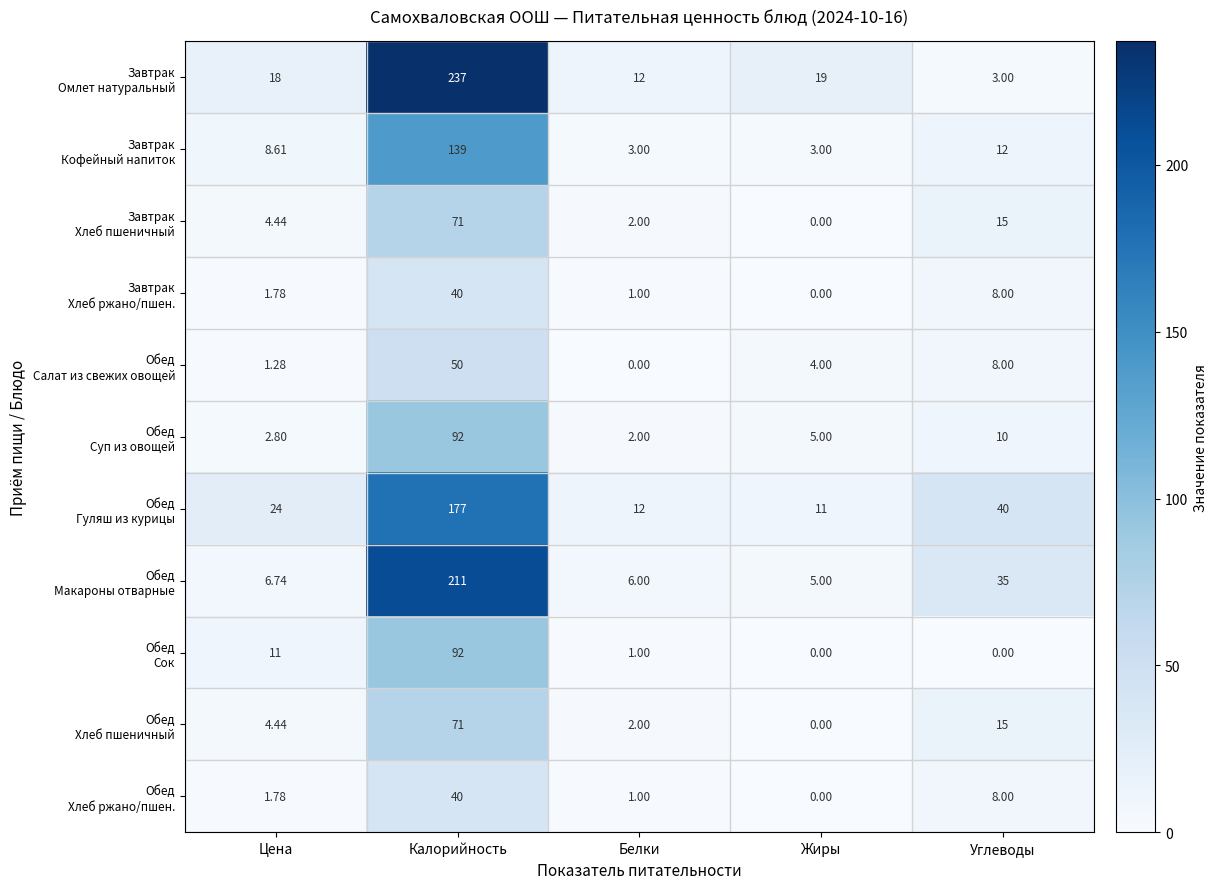

Which label corresponds to the largest value in the chart?

Калорийность